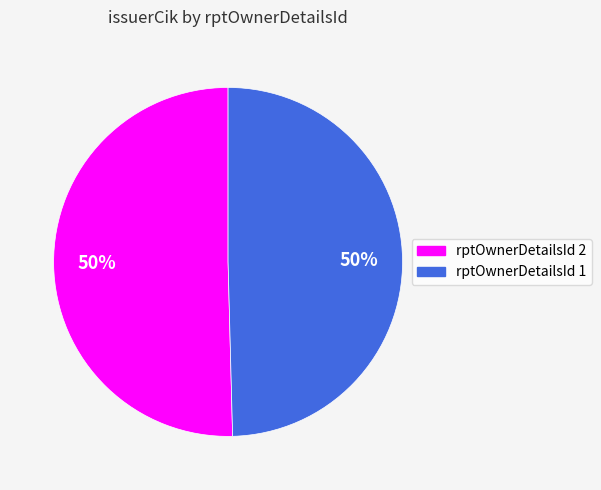

To the nearest percent, what is the average slice percentage?

50%